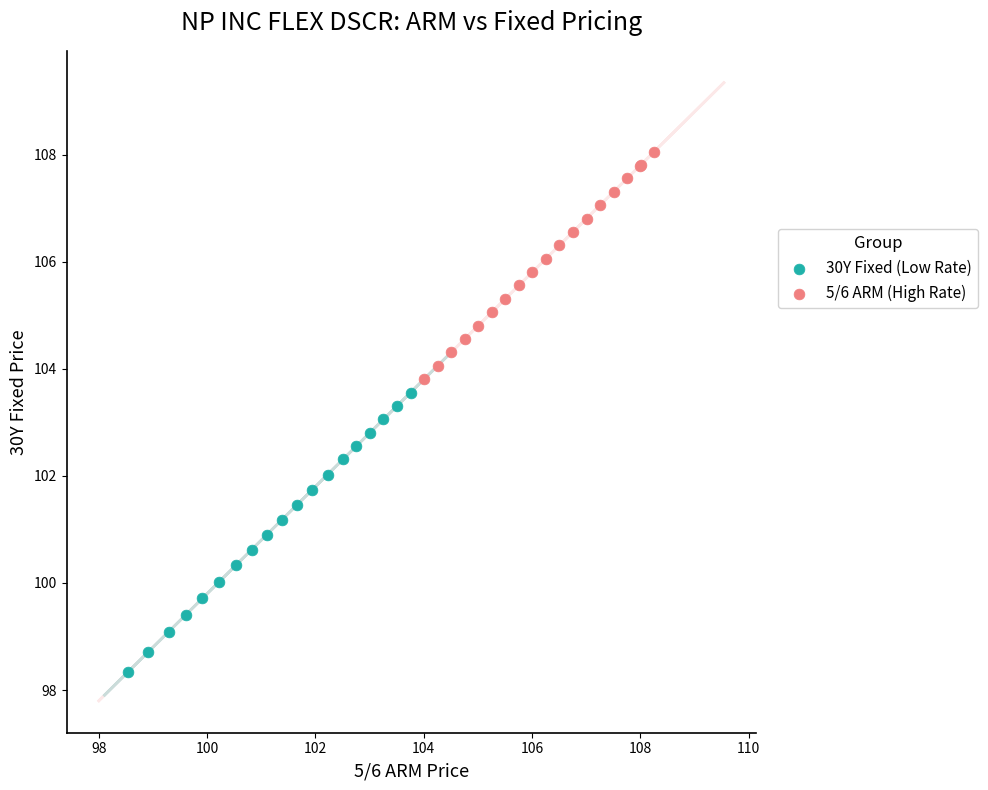

Which series has the widest spread of Y values?

30Y Fixed (Low Rate)